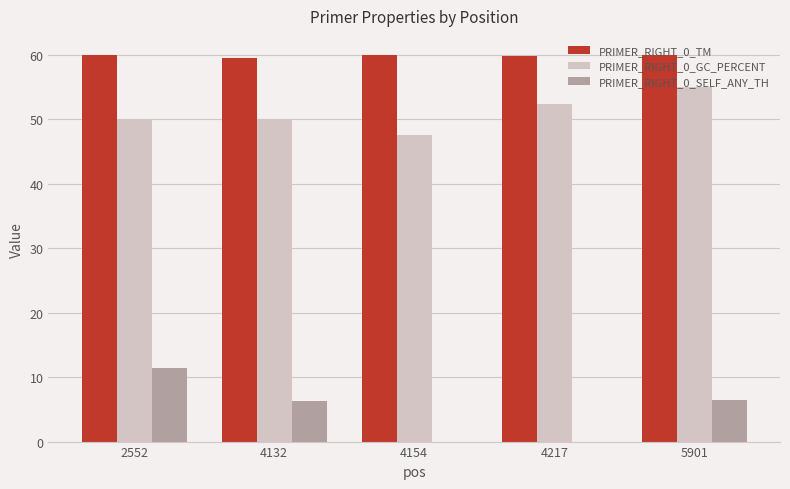

What is the sum of the PRIMER_RIGHT_0_SELF_ANY_TH values at 5901 and 4217?

6.5